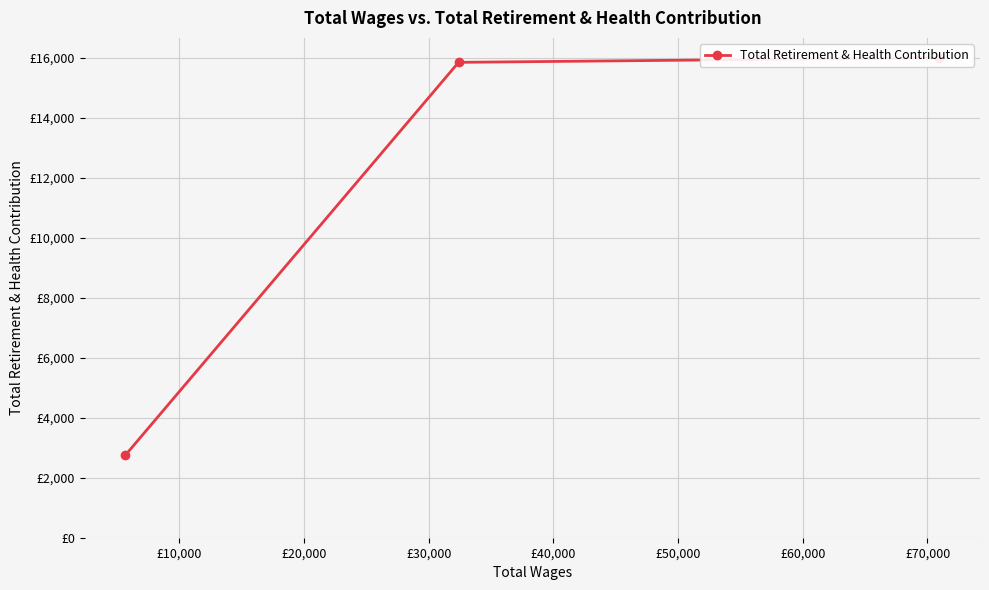

What is the greatest value displayed?

15996